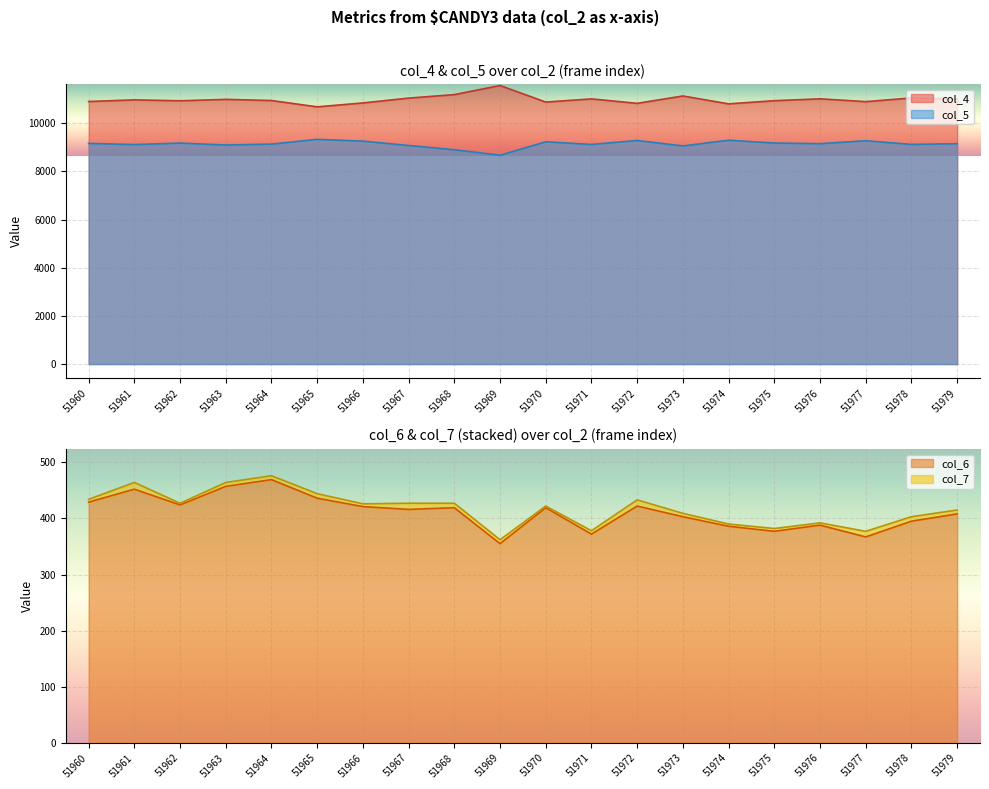

True or false: col_5 and col_6 intersect in this chart.

False